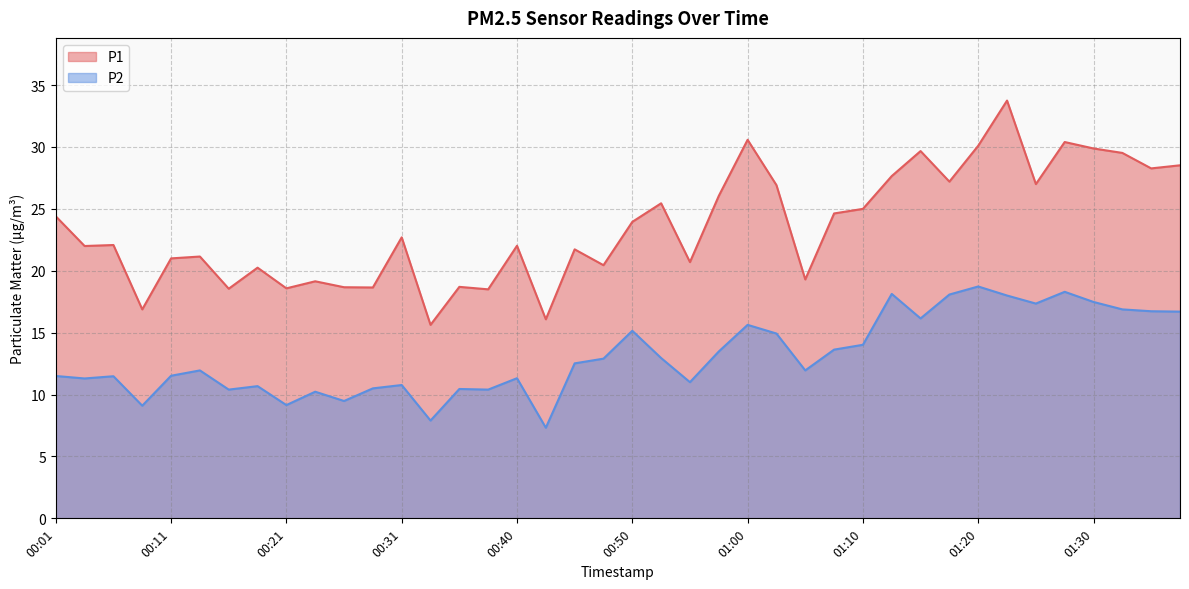

What is the approximate value of P1 at 01:23?

33.8